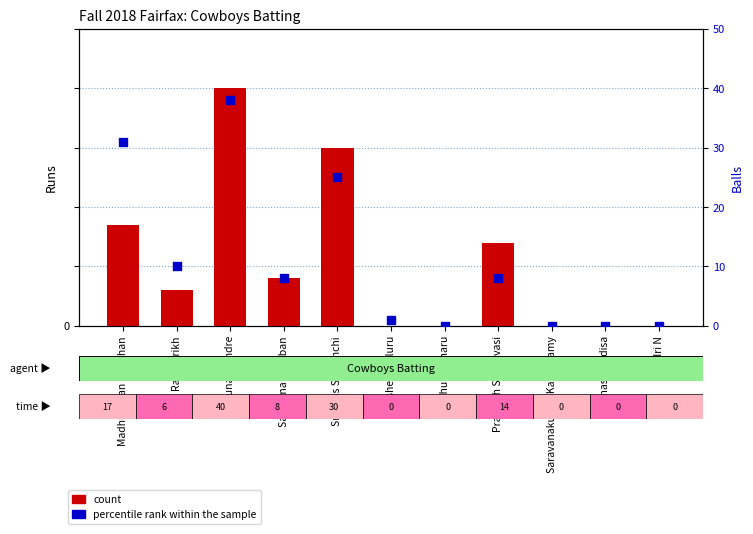

Which series contains the highest Y value?

count